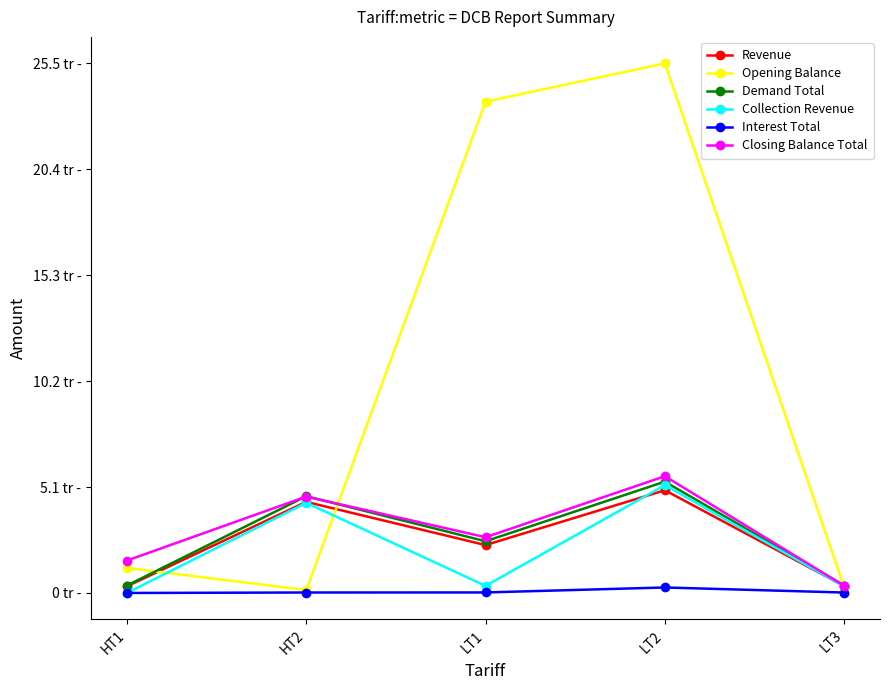

What is the label of the 4th point from the right?

HT2